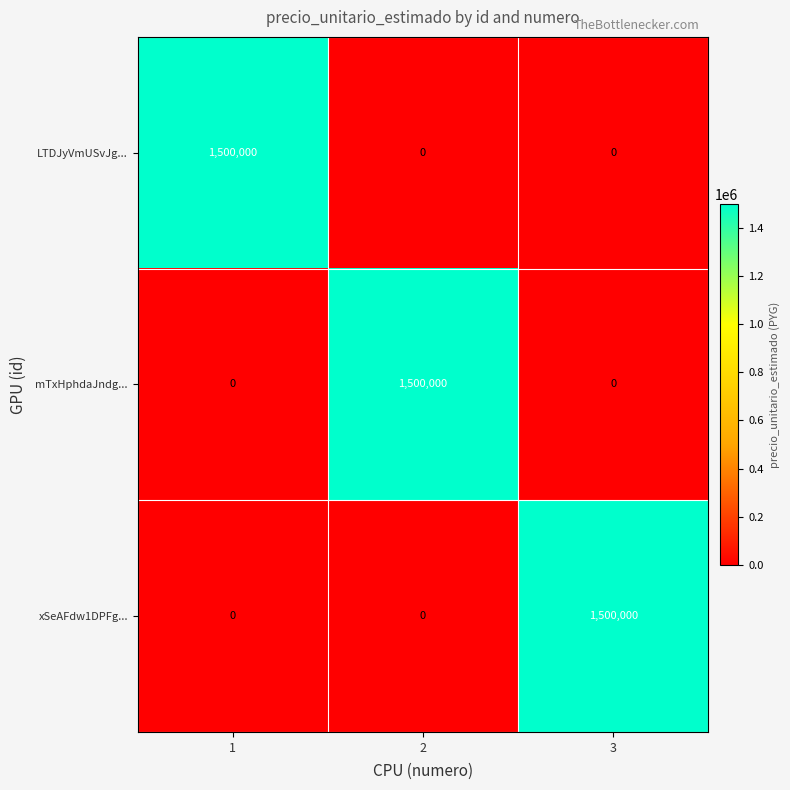

What is the difference between the maximum and minimum values in the mTxHphdaJndg... series?

1500000